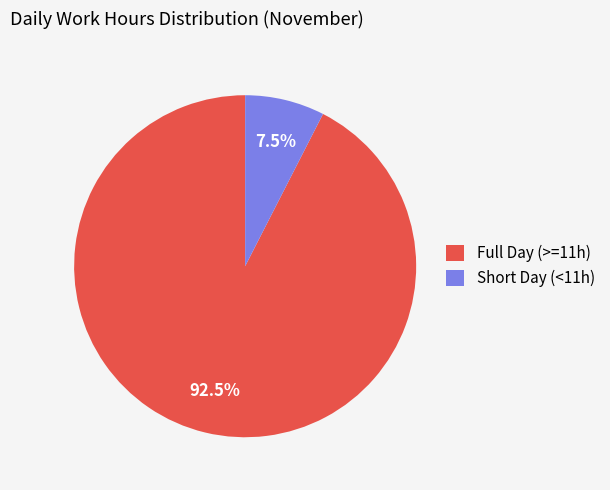

Which category has the biggest portion of the pie?

Full Day (>=11h)